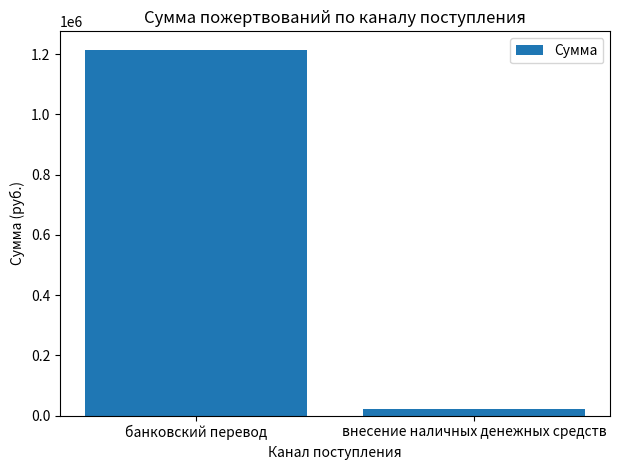

What is the greatest value displayed?

1214969.0